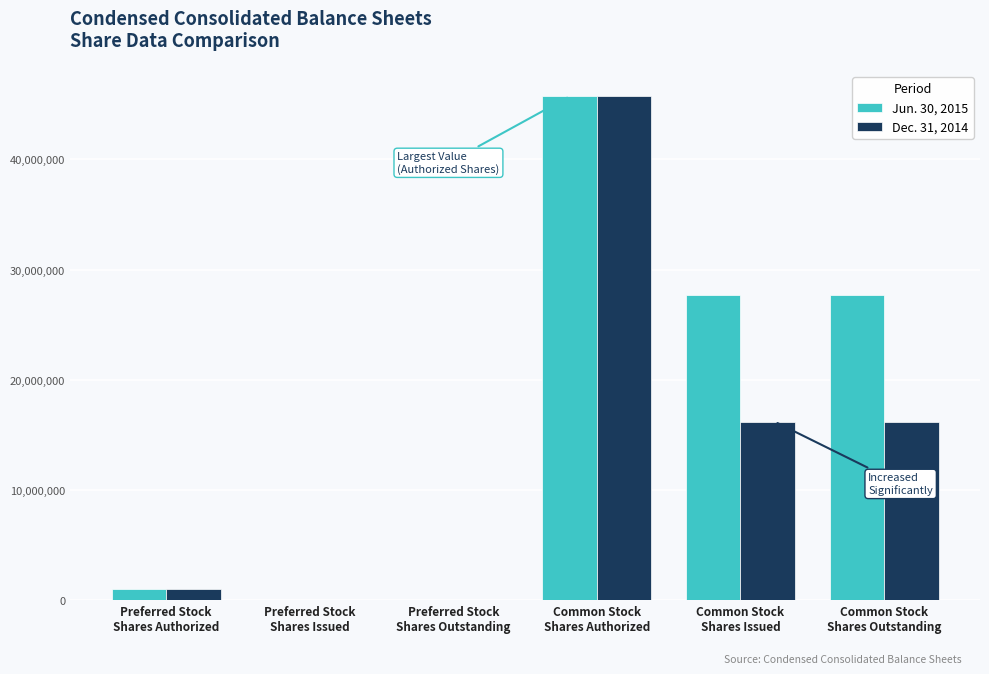

What is the greatest value displayed?

45714286